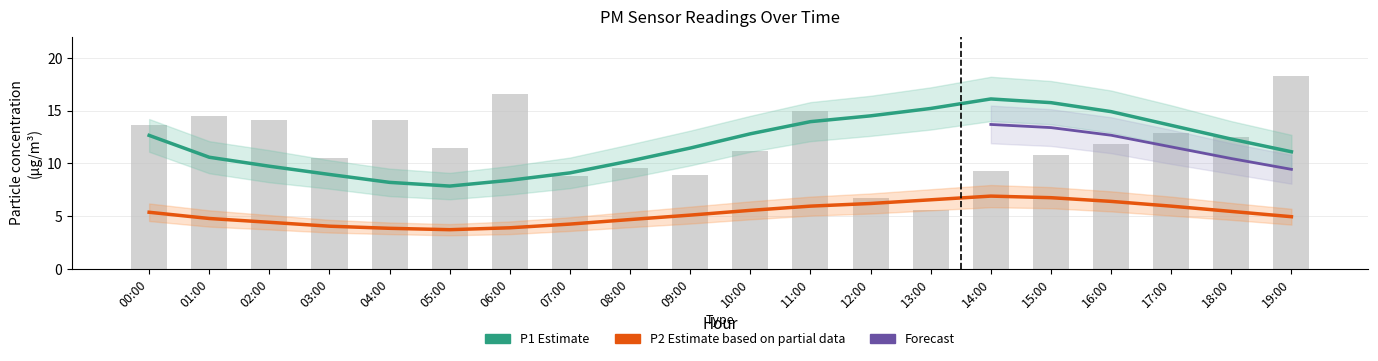

What position from the left is 02:00?

3